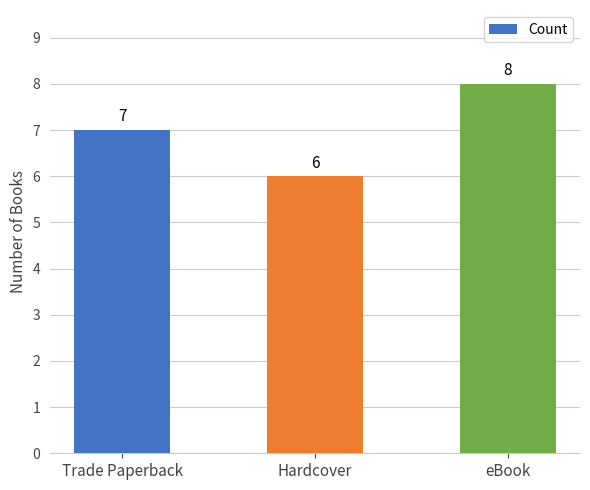

Between eBook and Trade Paperback, which is larger?

eBook